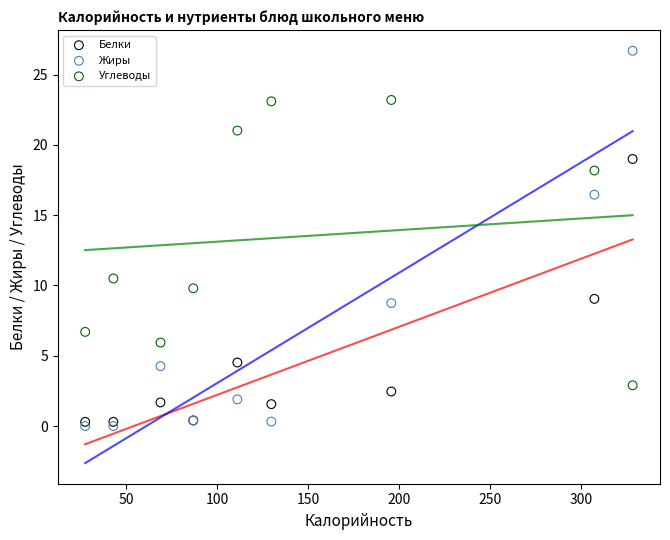

Which series reaches the maximum Y coordinate?

Жиры